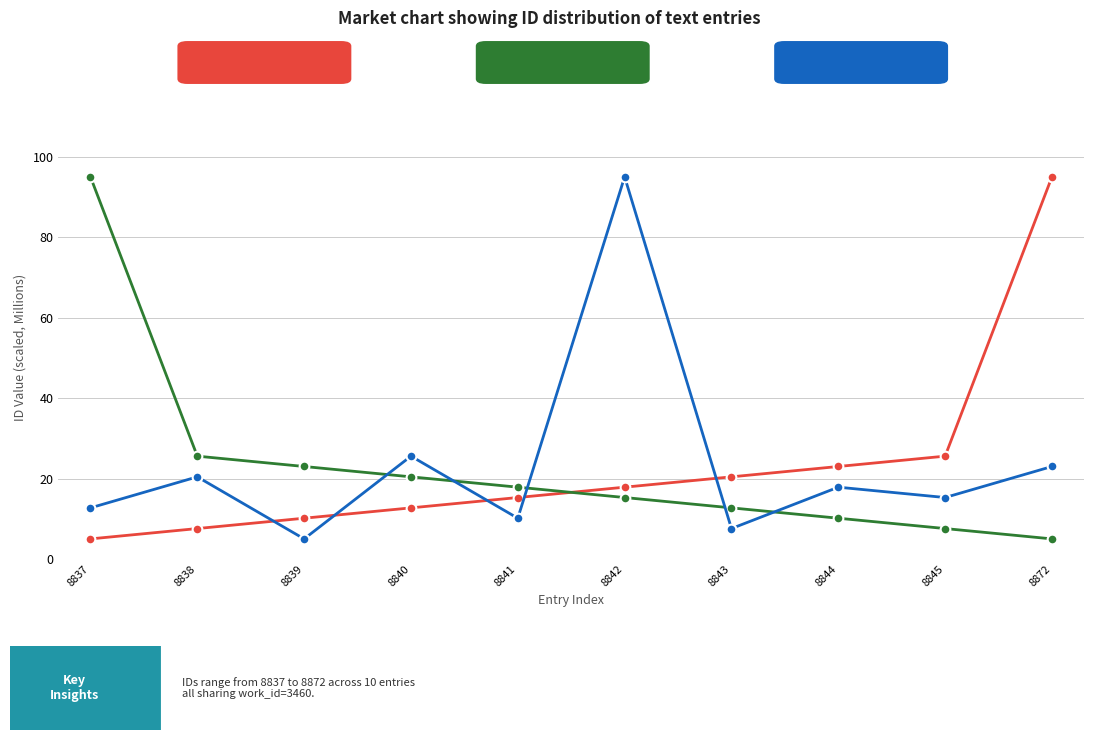

What is the smallest value displayed?

5.0